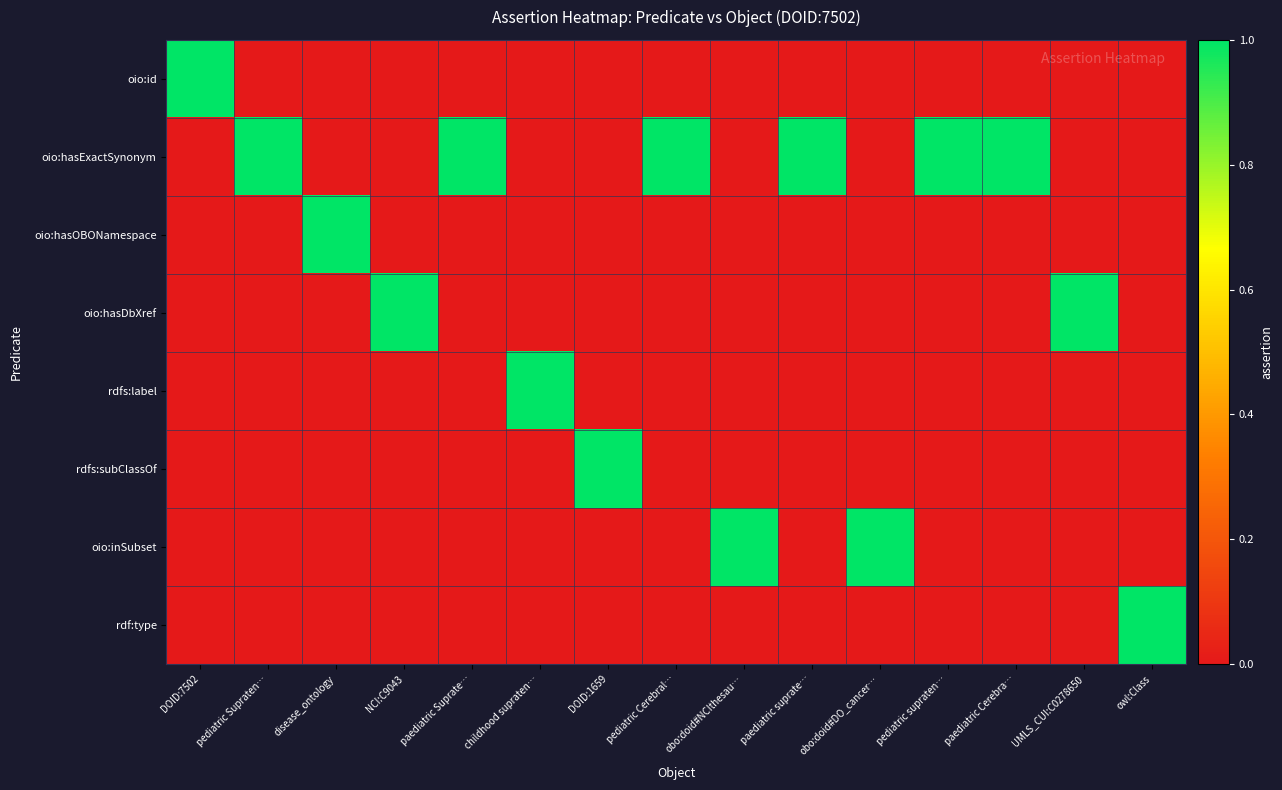

At how many categories does at least one series exceed 0?

15